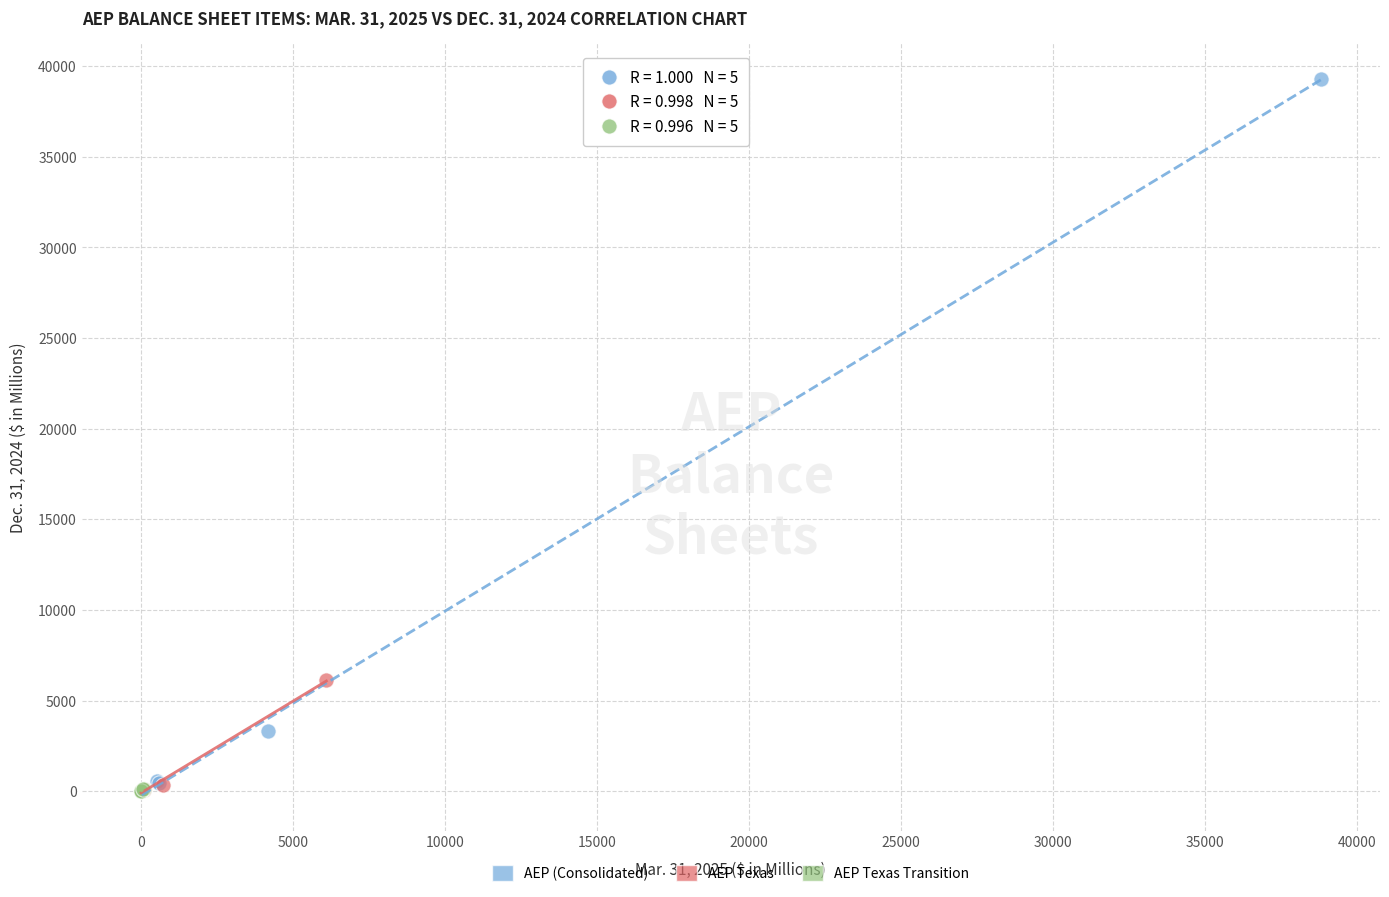

Which series has the largest Y range (max minus min)?

AEP (Consolidated)